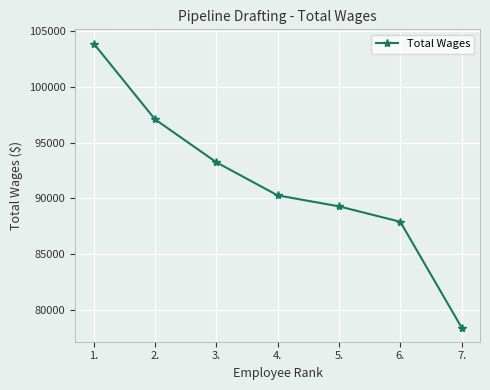

Is this an area chart (filled region under the line)?

No